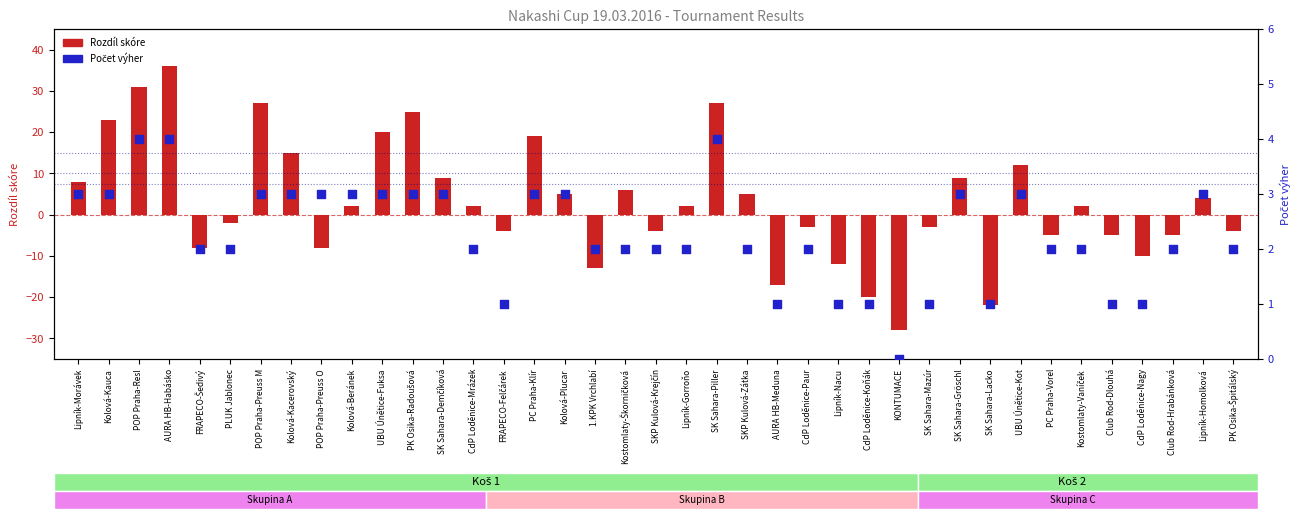

Which series reaches the maximum Y coordinate?

Rozdíl skóre